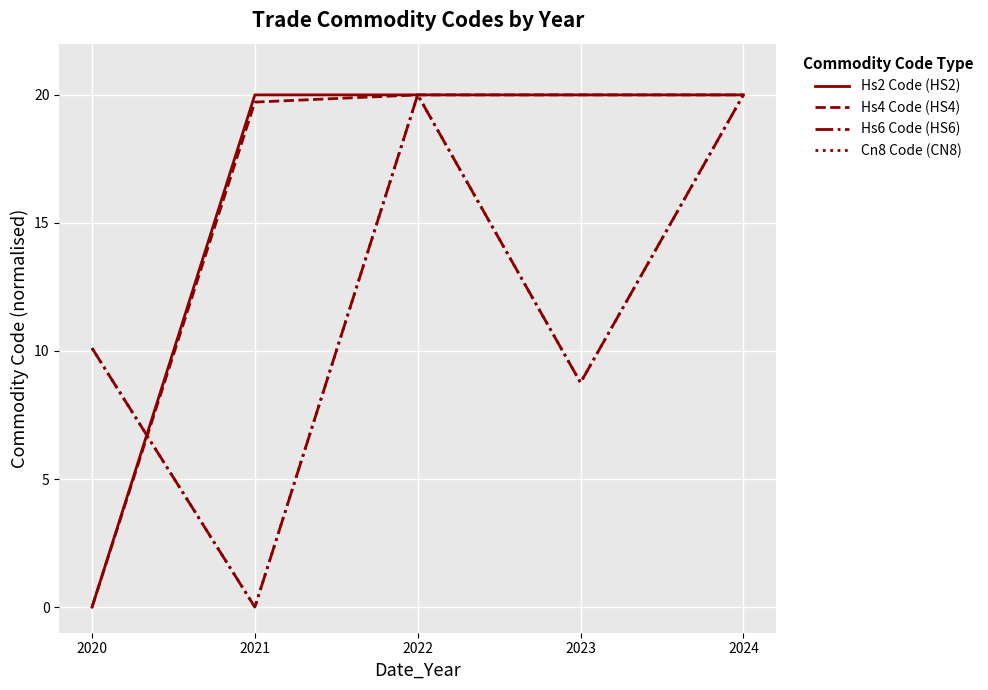

Does the chart display data point markers on the line(s)?

No